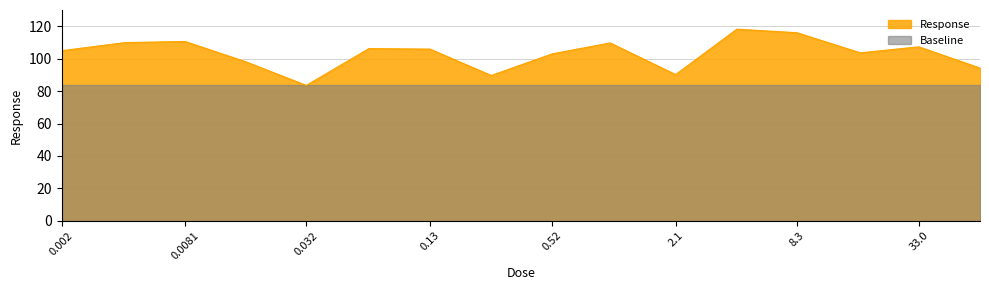

Is it true that the value at 0.016 is 24.5?

False